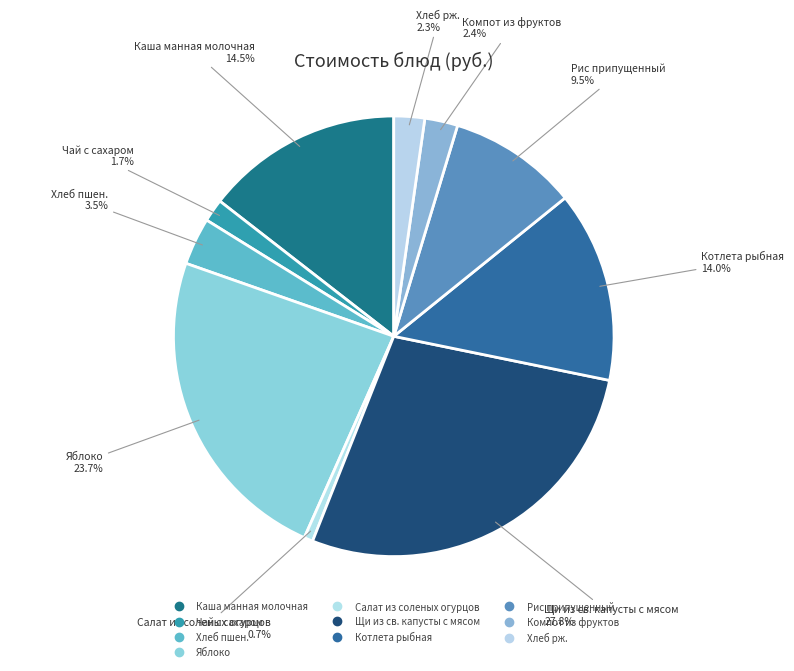

What is the ratio of the value at Компот из фруктов to the value at Щи из св. капусты с мясом?

0.1